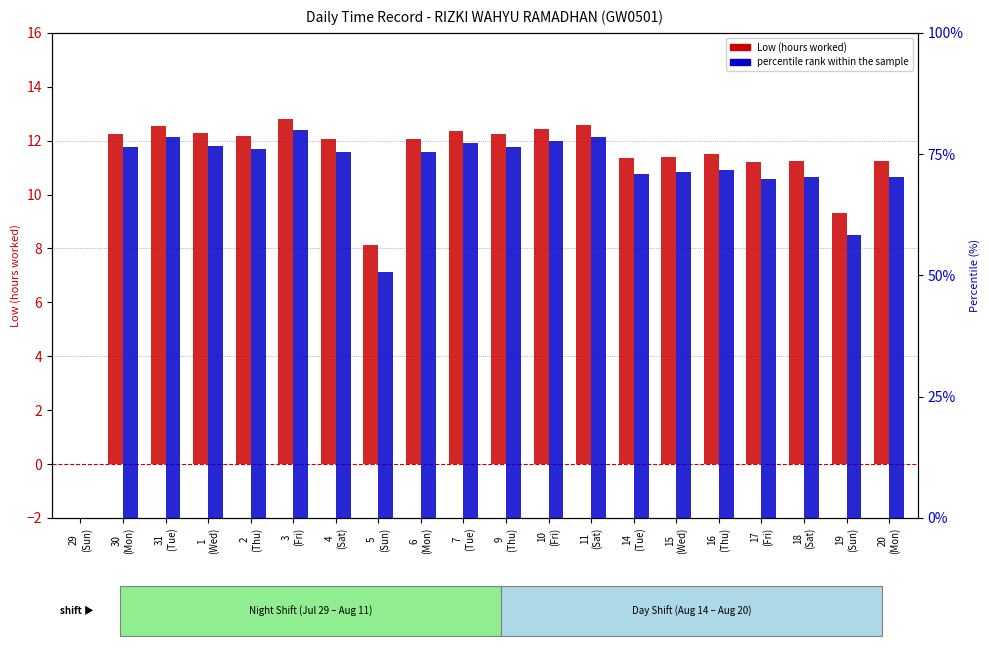

At which label is Low (hours worked) closest to 6?

5
(Sun)